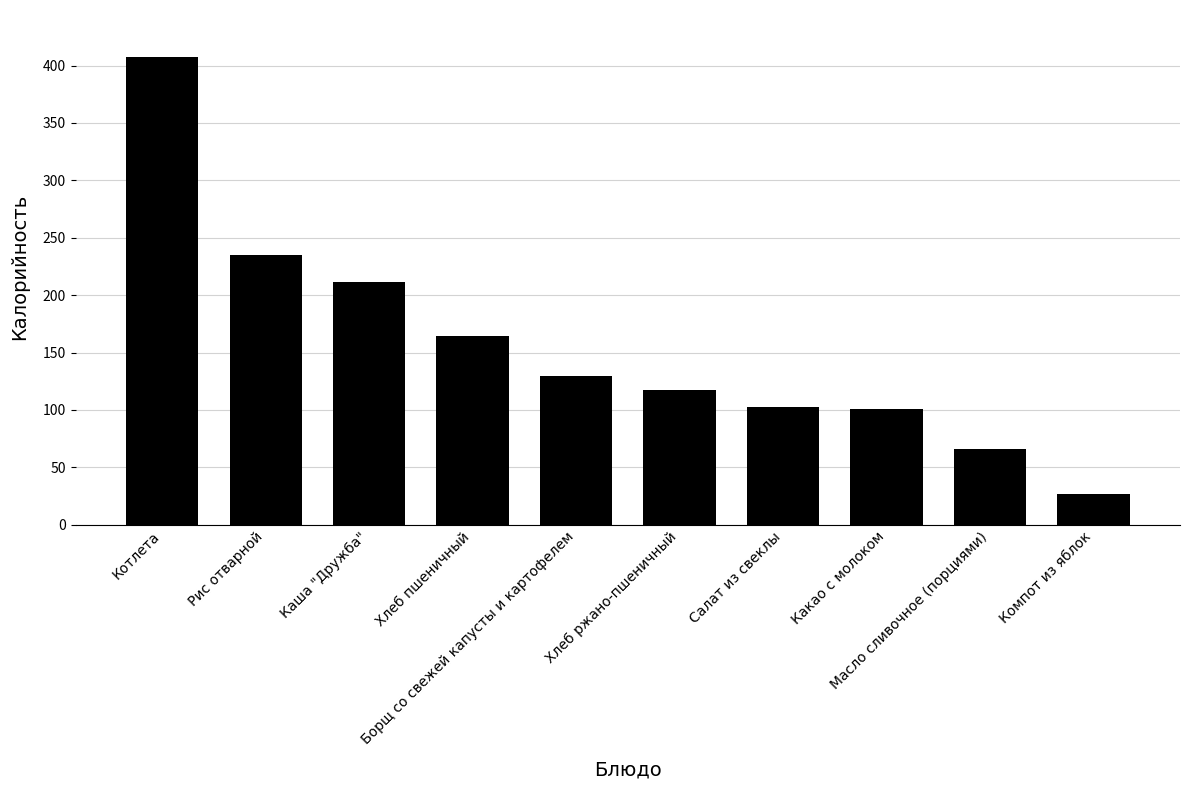

What is the sum of all values?

1561.0